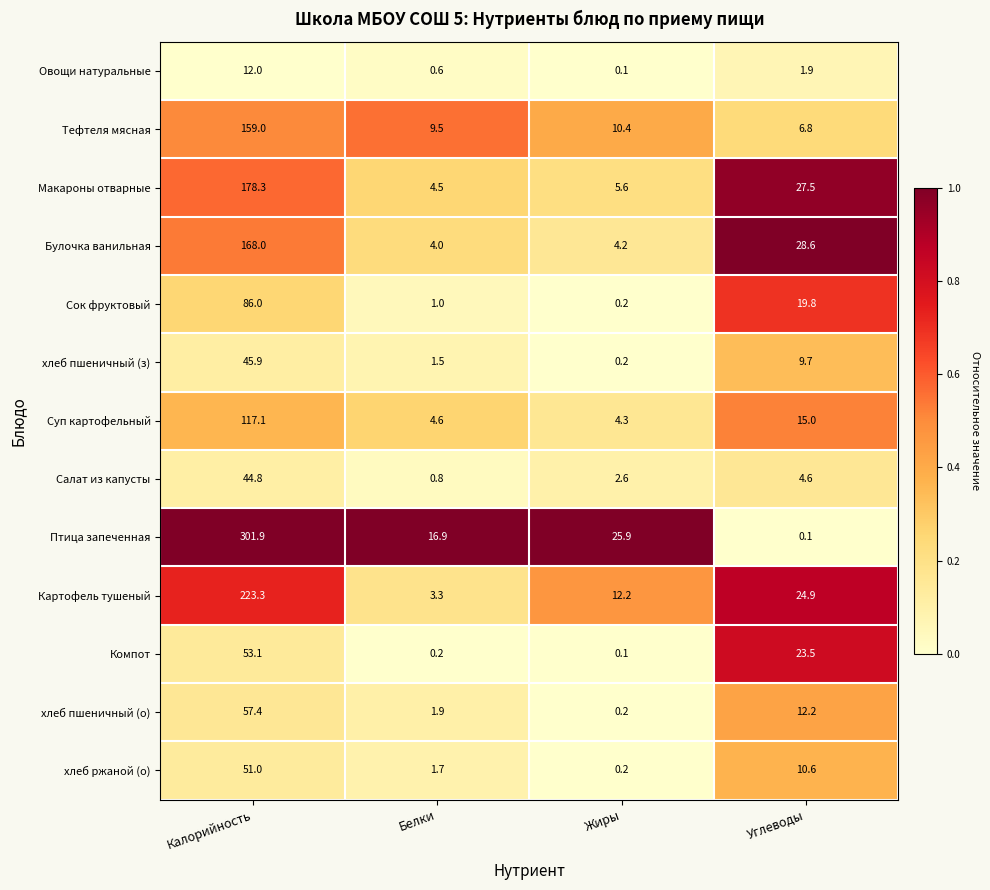

Read the Сок фруктовый value at Калорийность.

86.0